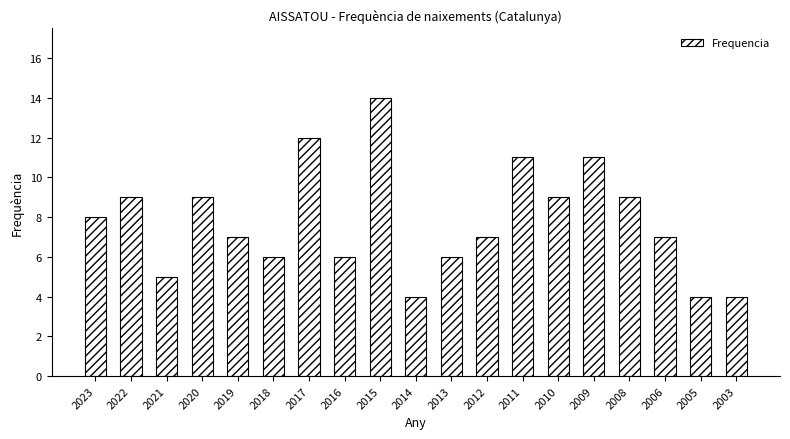

Which category has the highest value across all series?

2015